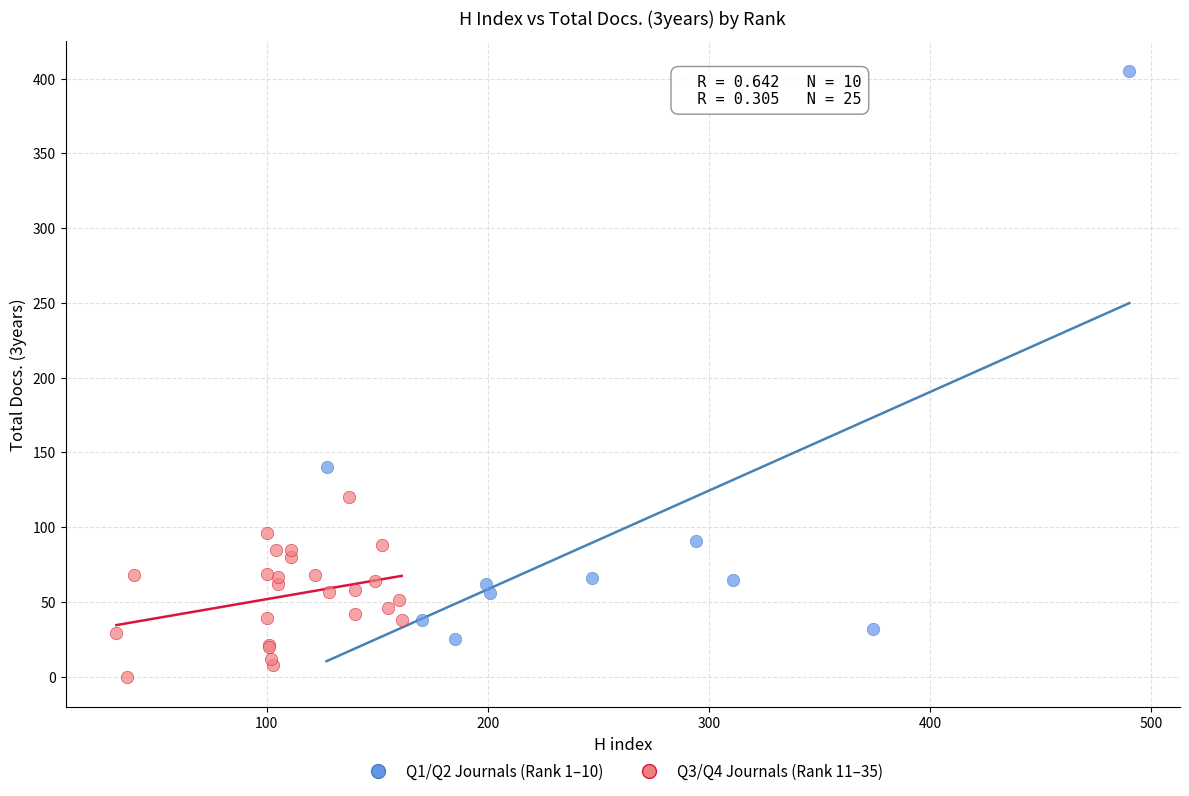

Which series reaches the maximum Y coordinate?

Q1/Q2 Journals (Rank 1–10)